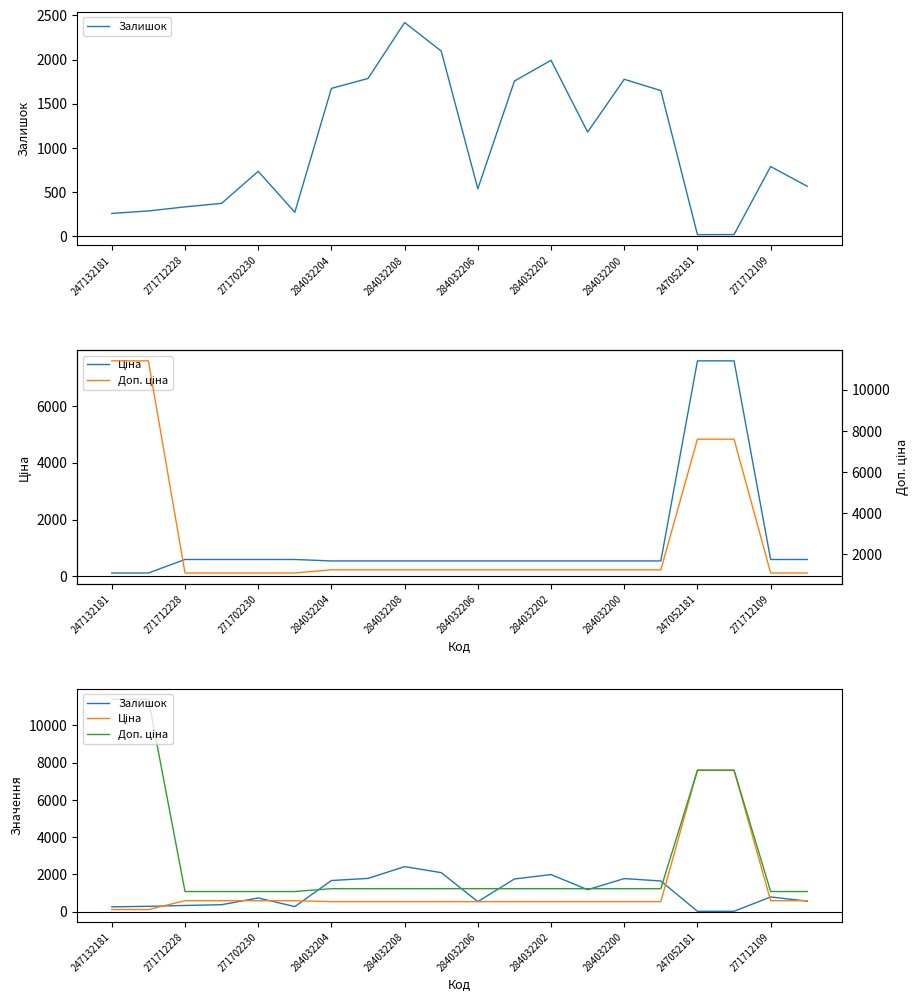

Between 13 and 14, which series saw the biggest shift?

Залишок